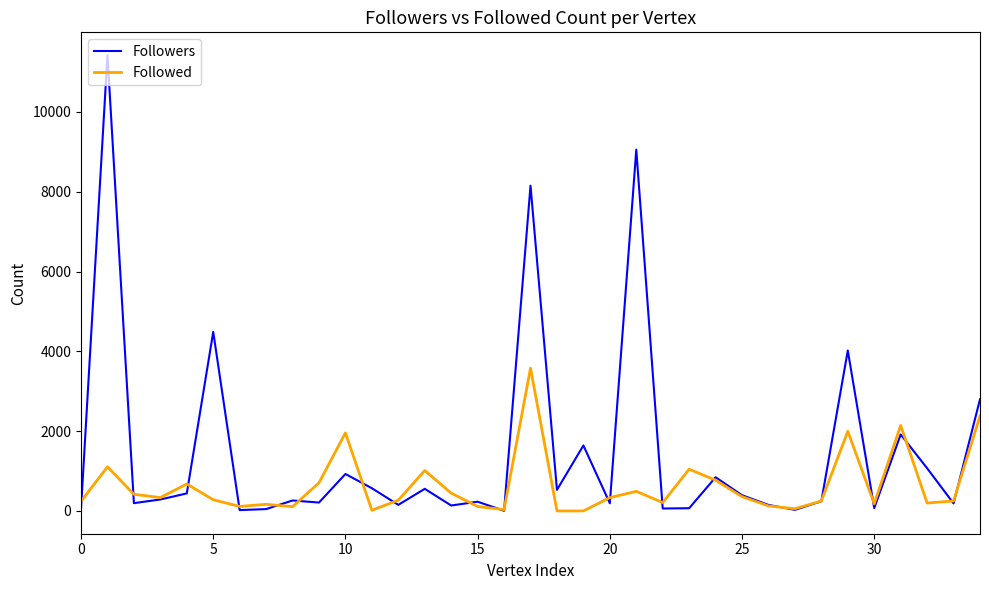

What is the greatest value displayed?

11424